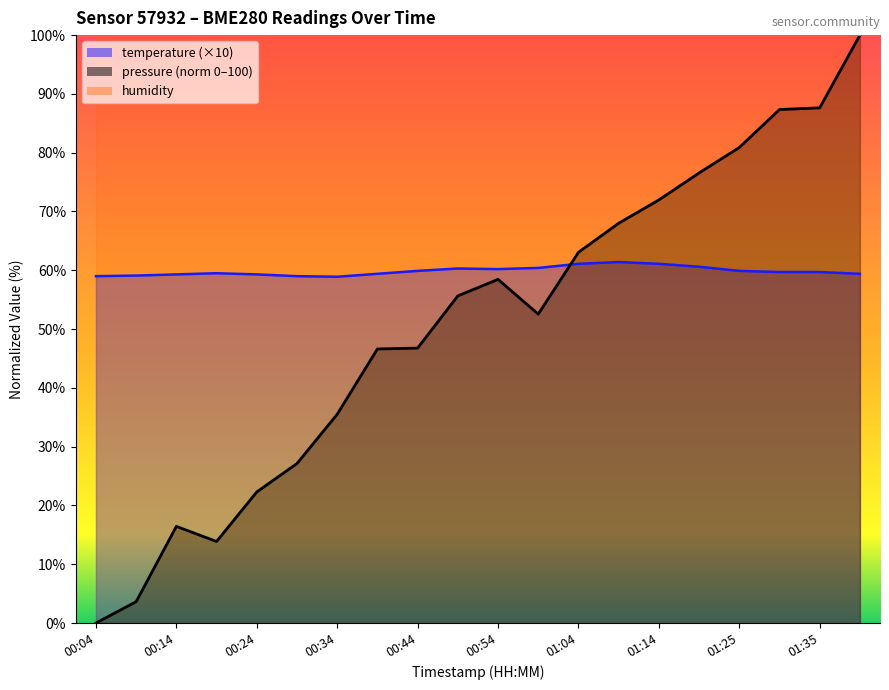

List the labels in order of temperature value, largest first.

01:09, 01:04, 01:14, 01:19, 00:59, 00:49, 00:54, 00:44, 01:25, 01:30, 01:35, 00:19, 00:39, 01:40, 00:14, 00:24, 00:09, 00:04, 00:29, 00:34